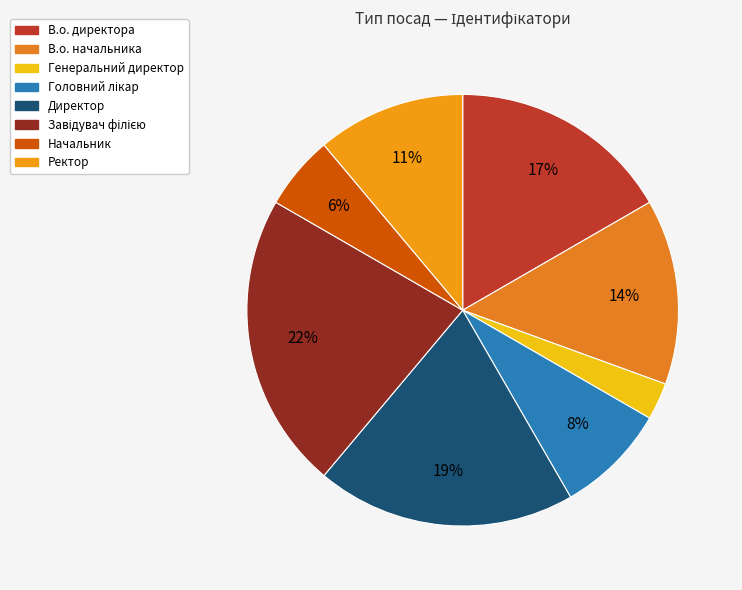

Count the number of slices in the pie.

8